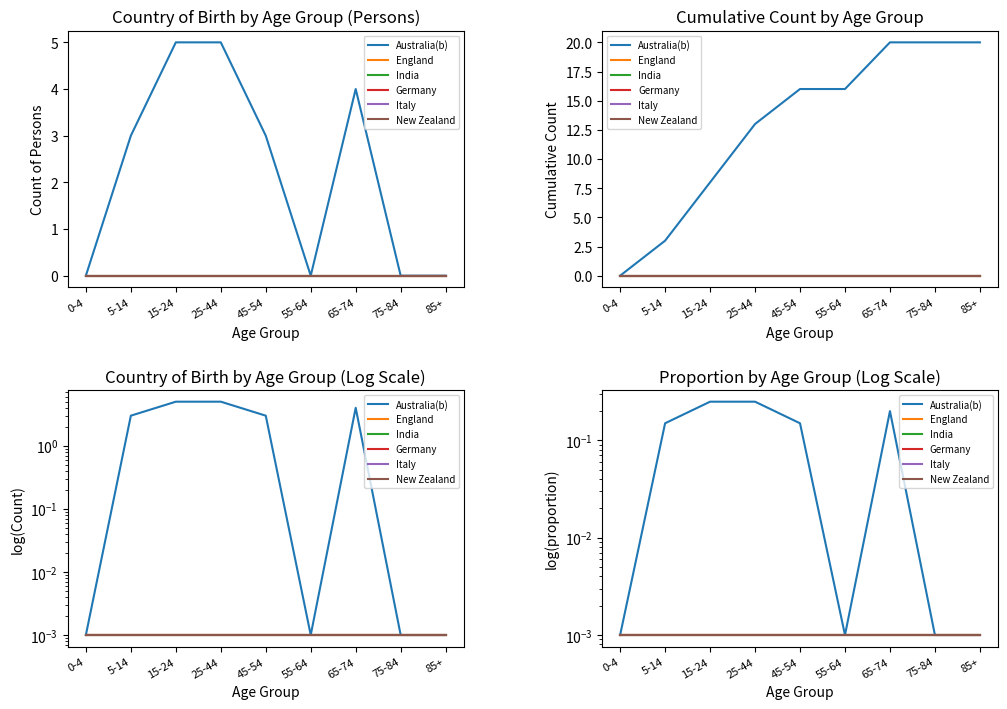

Reading left to right, extract all data points from this chart.

Australia(b): 0.0	0.1	0.2	0.2	0.1	0.0	0.2	0.0	0.0
England: 0.0	0.0	0.0	0.0	0.0	0.0	0.0	0.0	0.0
India: 0.0	0.0	0.0	0.0	0.0	0.0	0.0	0.0	0.0
Germany: 0.0	0.0	0.0	0.0	0.0	0.0	0.0	0.0	0.0
Italy: 0.0	0.0	0.0	0.0	0.0	0.0	0.0	0.0	0.0
New Zealand: 0.0	0.0	0.0	0.0	0.0	0.0	0.0	0.0	0.0